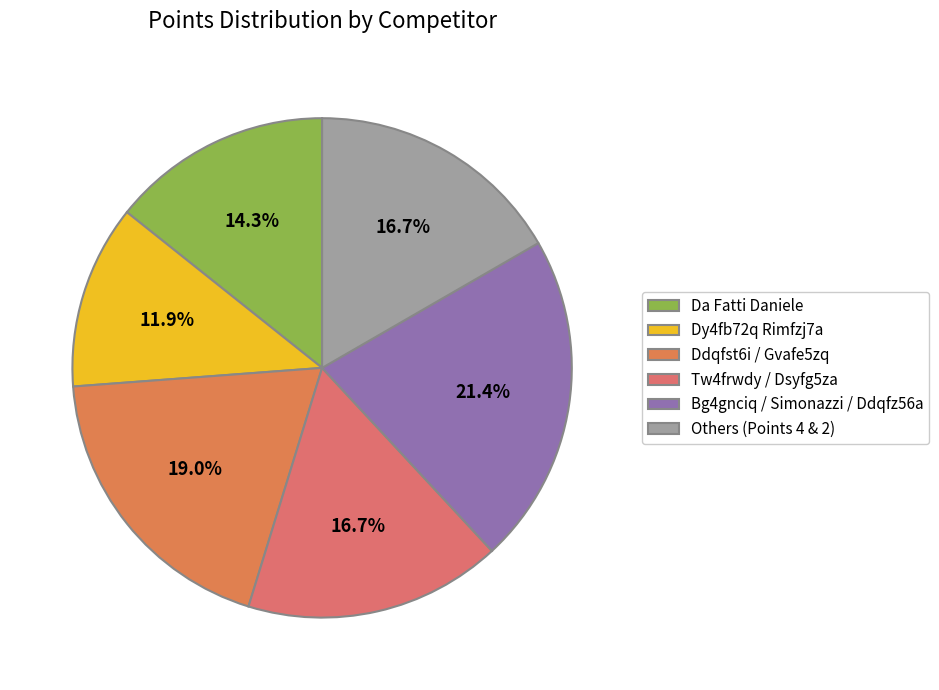

How many segments does this pie chart have?

6